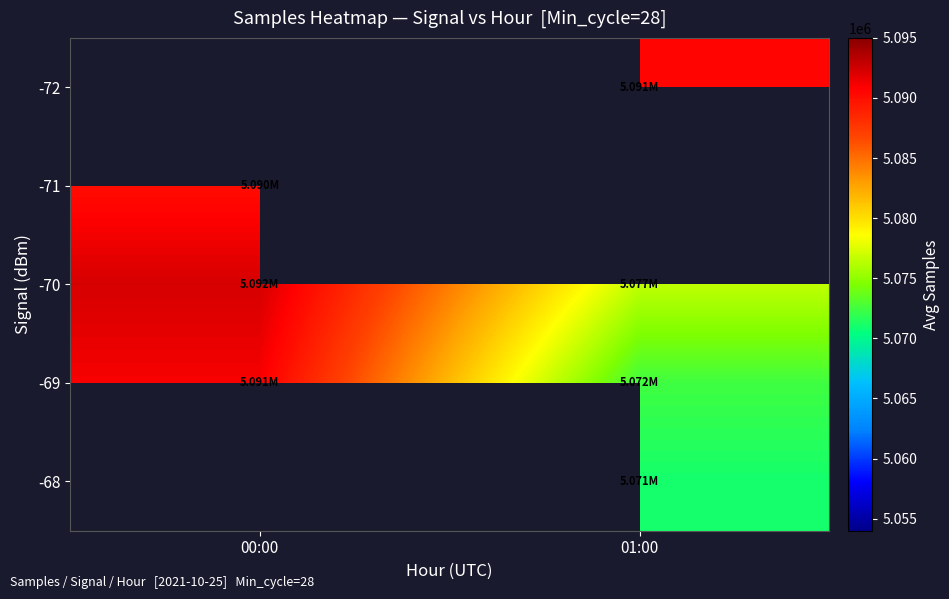

True or false: -71 has a value of 5090096.2 at 00:00.

True